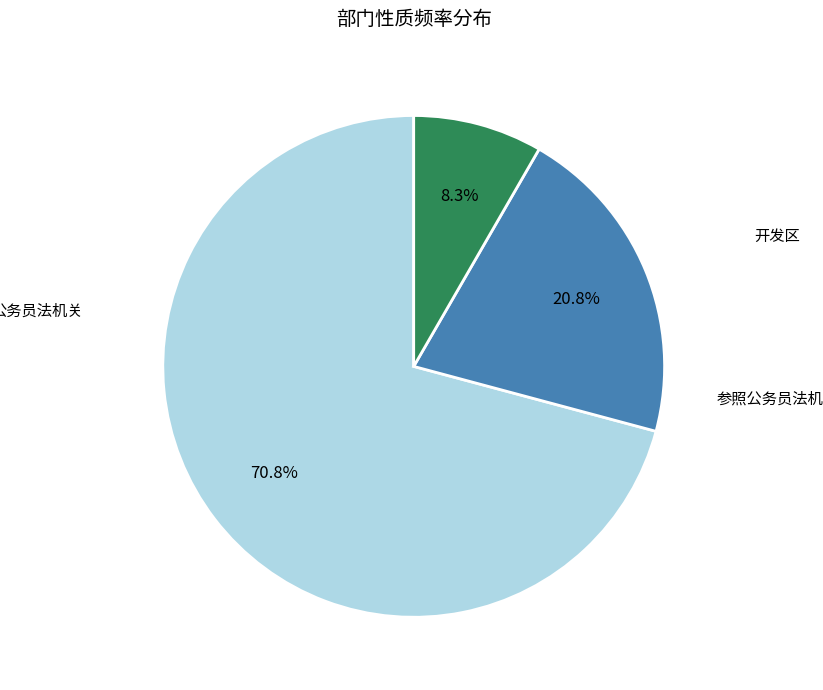

Is there a majority slice in this chart?

Yes